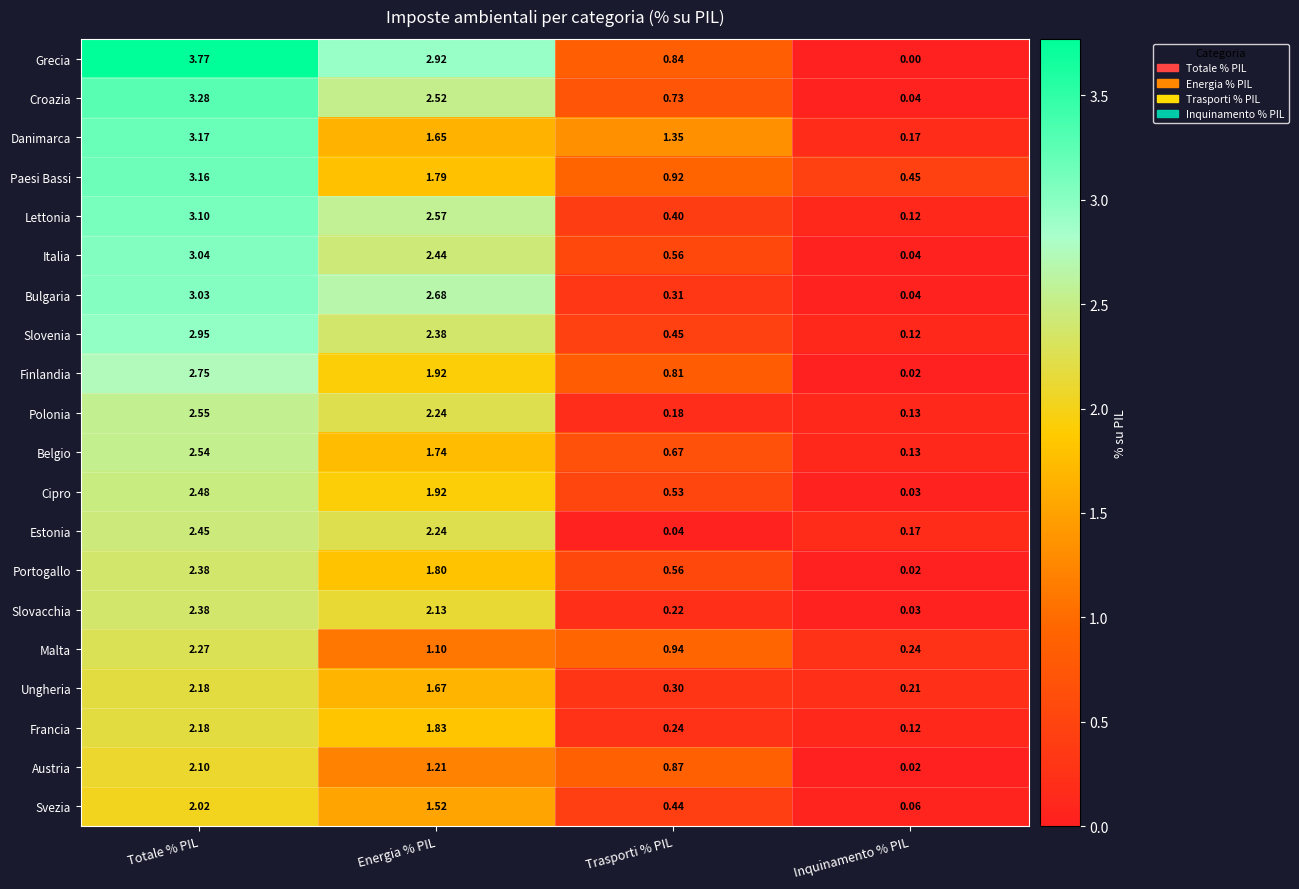

Which series has the largest total across all categories?

Grecia